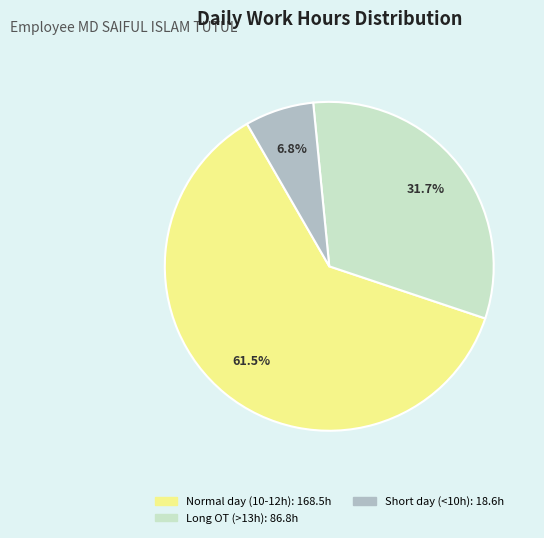

Is there a majority slice in this chart?

Yes